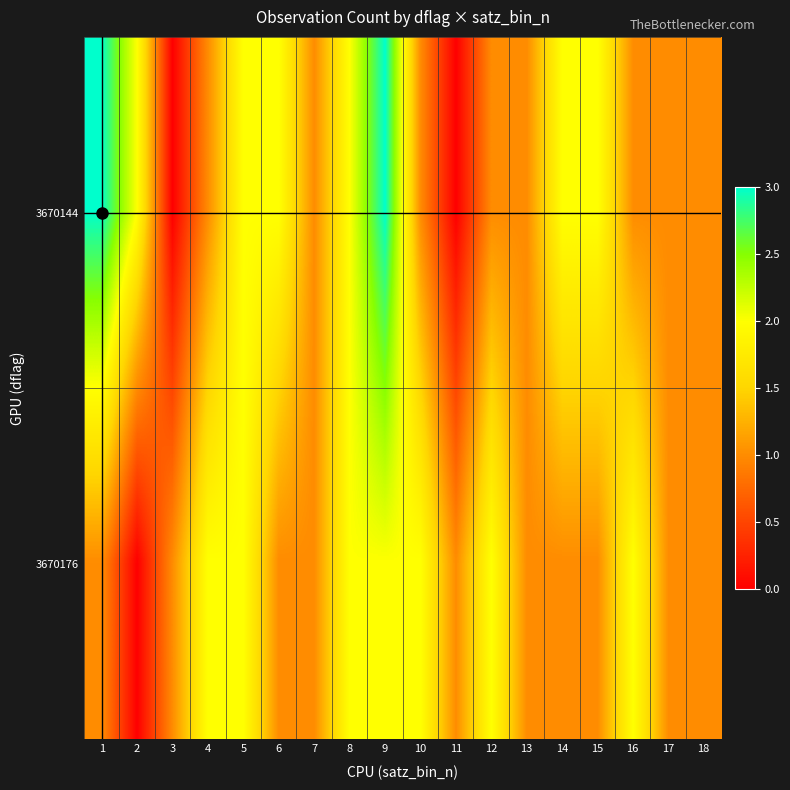

Which series has the widest spread of values?

3670144